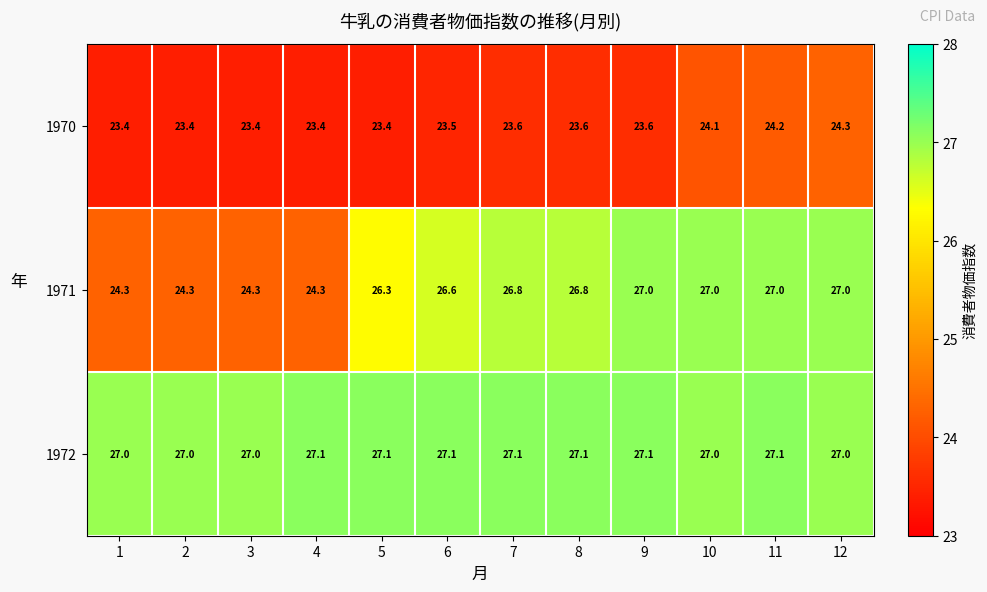

At 11, list the series in order from smallest to largest.

1970, 1971, 1972